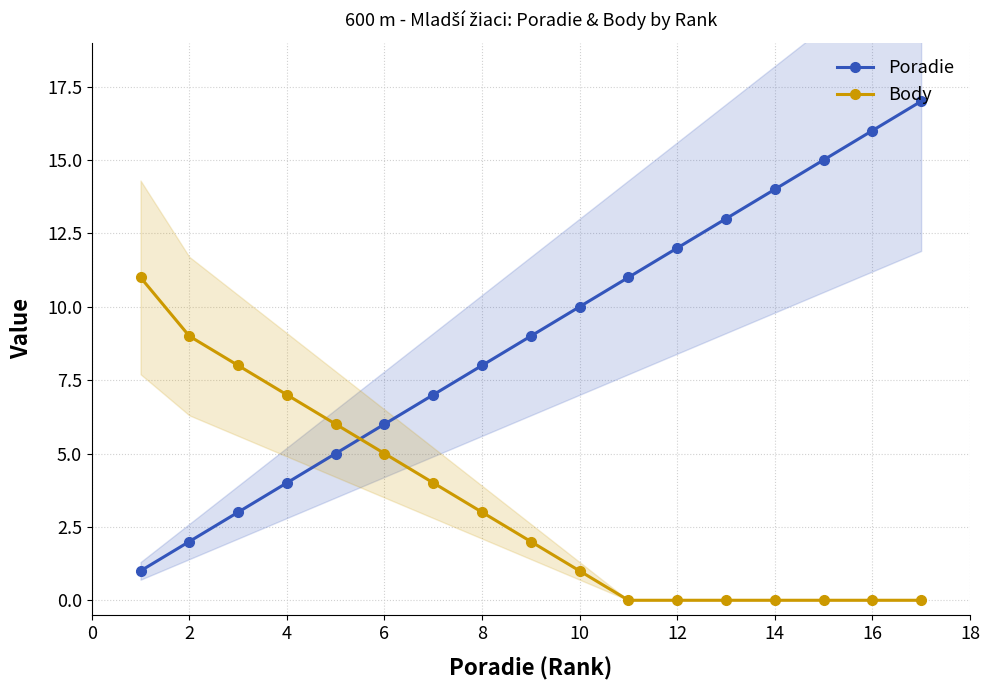

True or false: Poradie has more than 1 points higher than both neighbors.

False